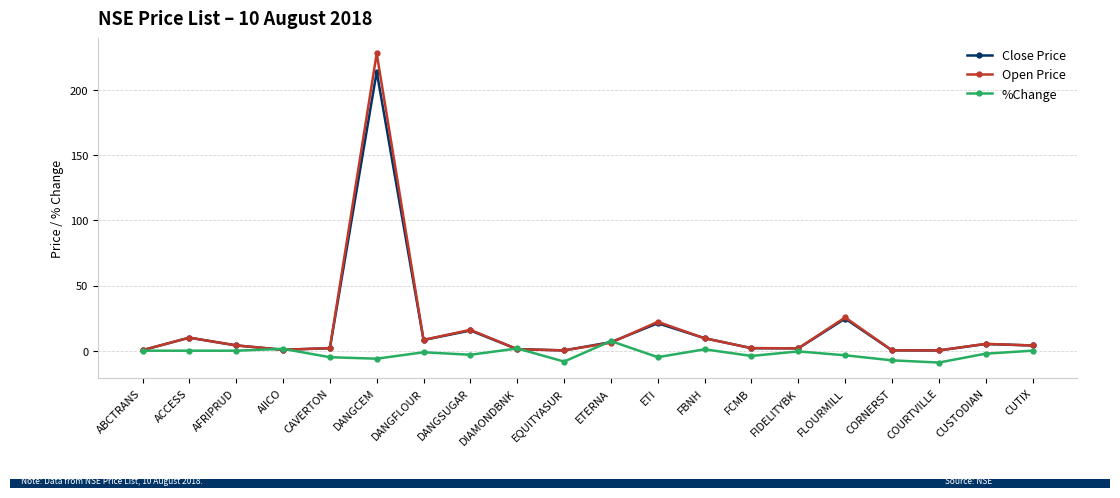

Which series ends up on top after the final intersection of %Change and Close Price?

Close Price